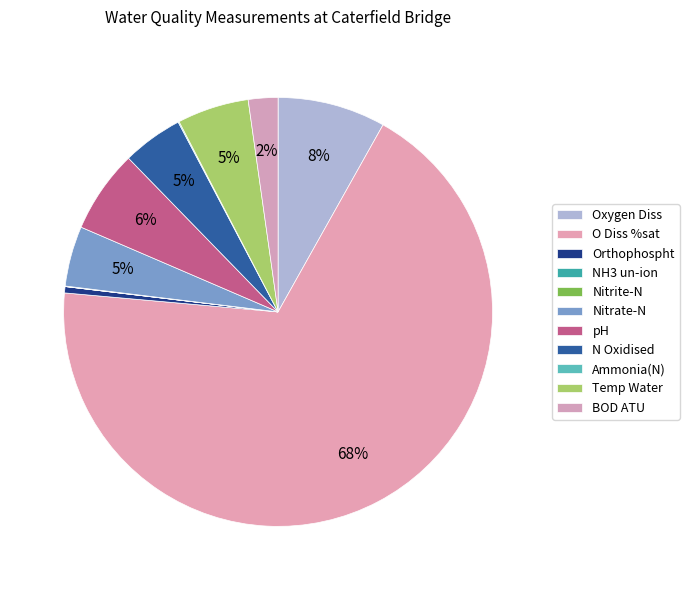

Which has a higher value, BOD ATU or Oxygen Diss?

Oxygen Diss